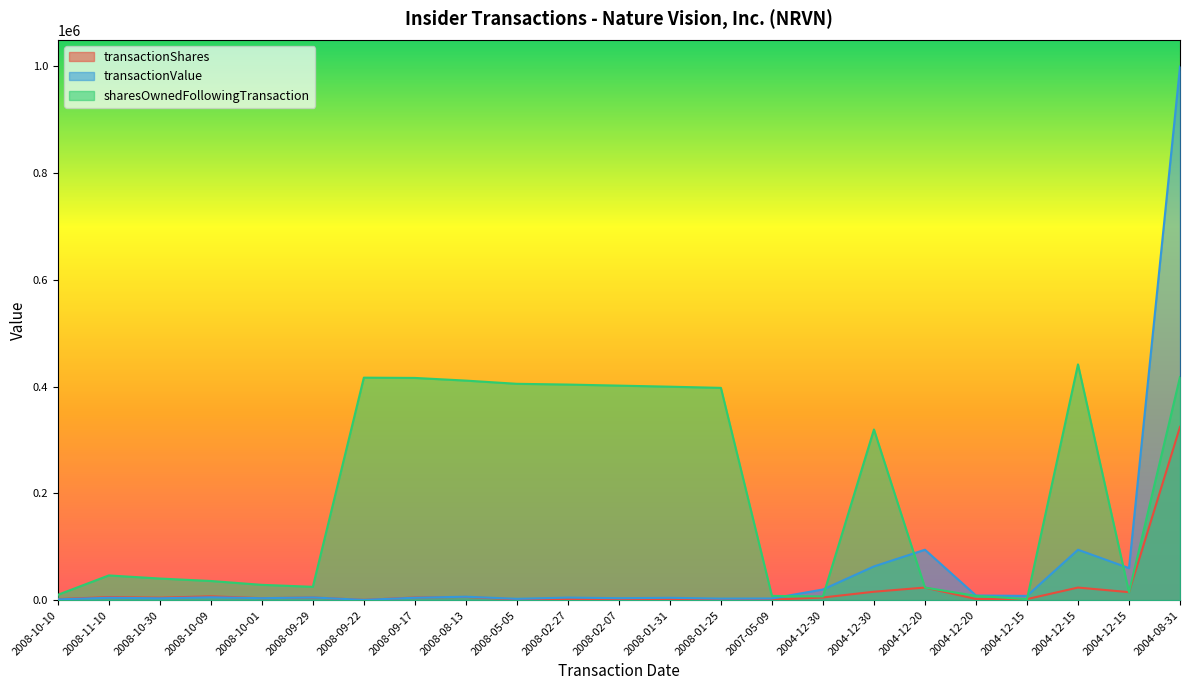

Where does the sharesOwnedFollowingTransaction series first go above 46314?

2008-09-22